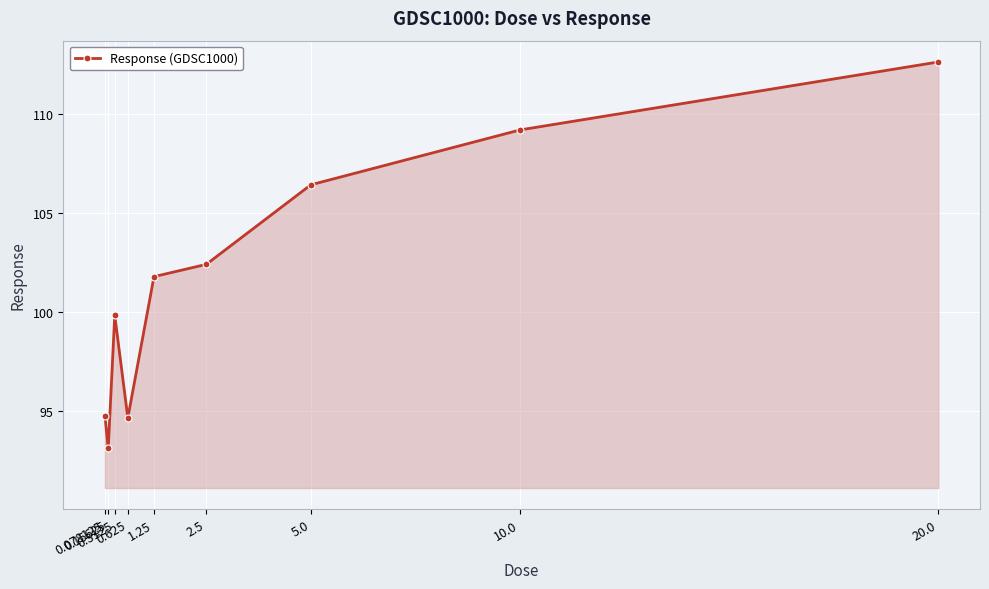

At which category does the data reach its first local valley?

0.15625